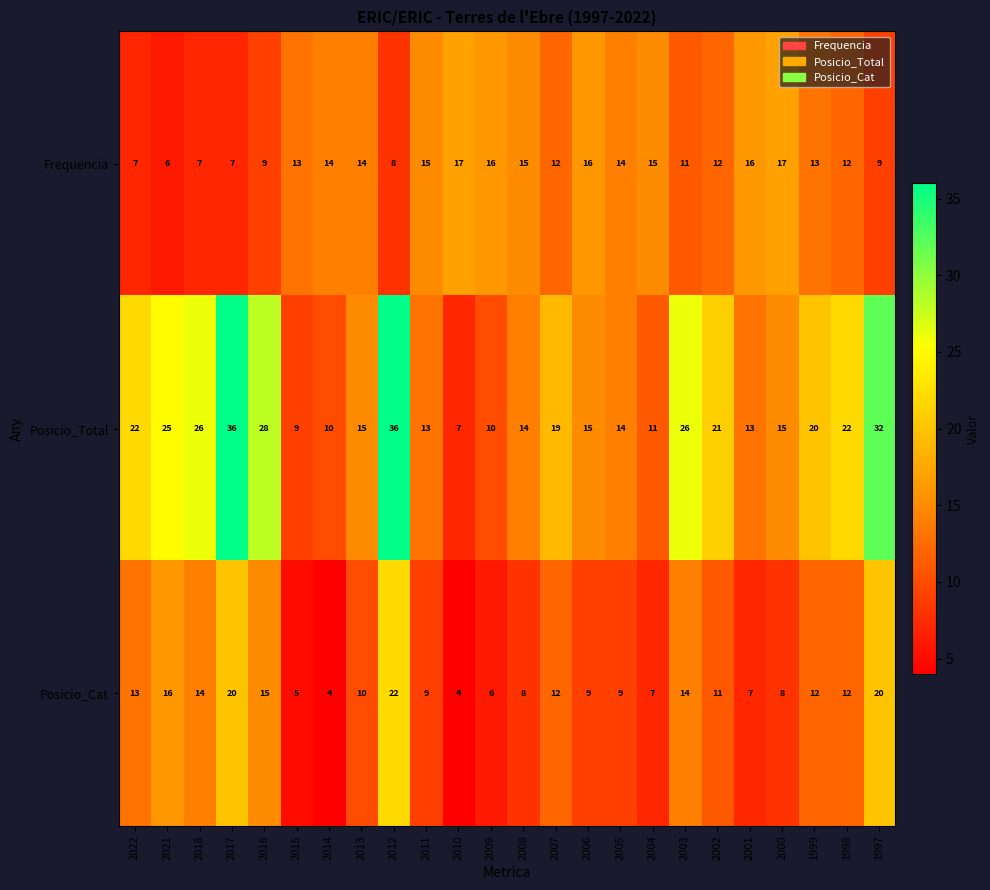

What is the smallest value displayed?

4